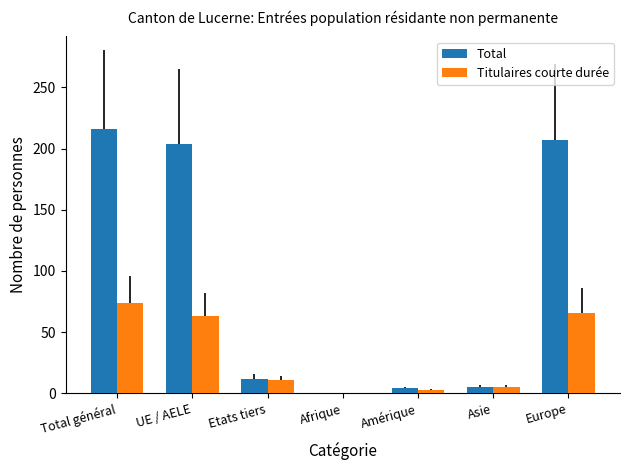

What is the total value across all series at UE / AELE?

267